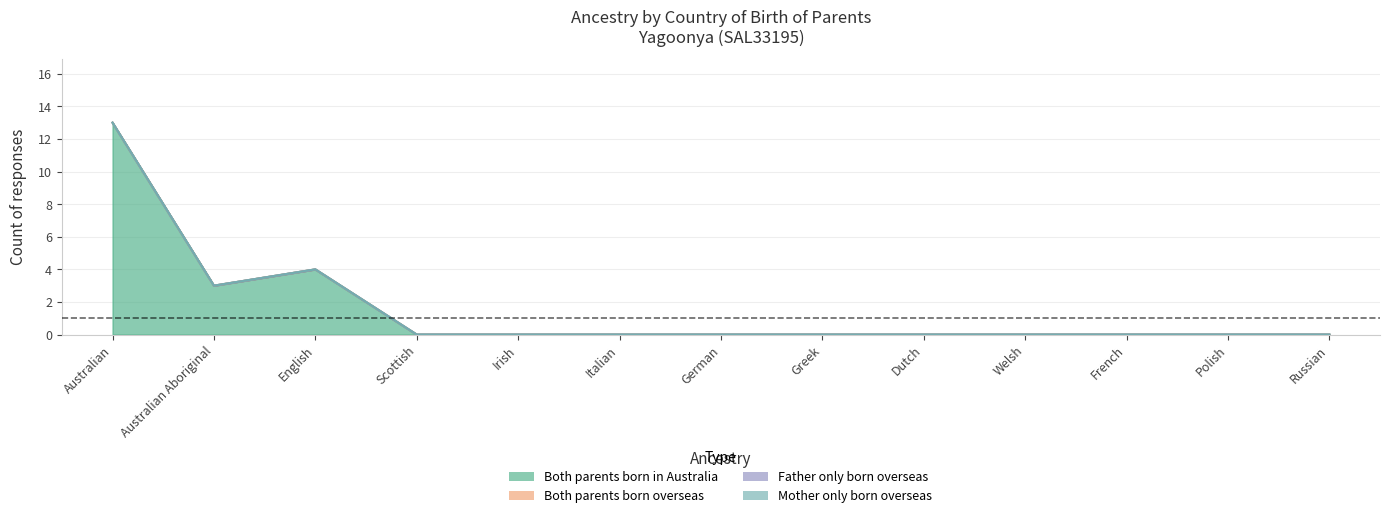

At which category is the sum across all series the highest?

Australian